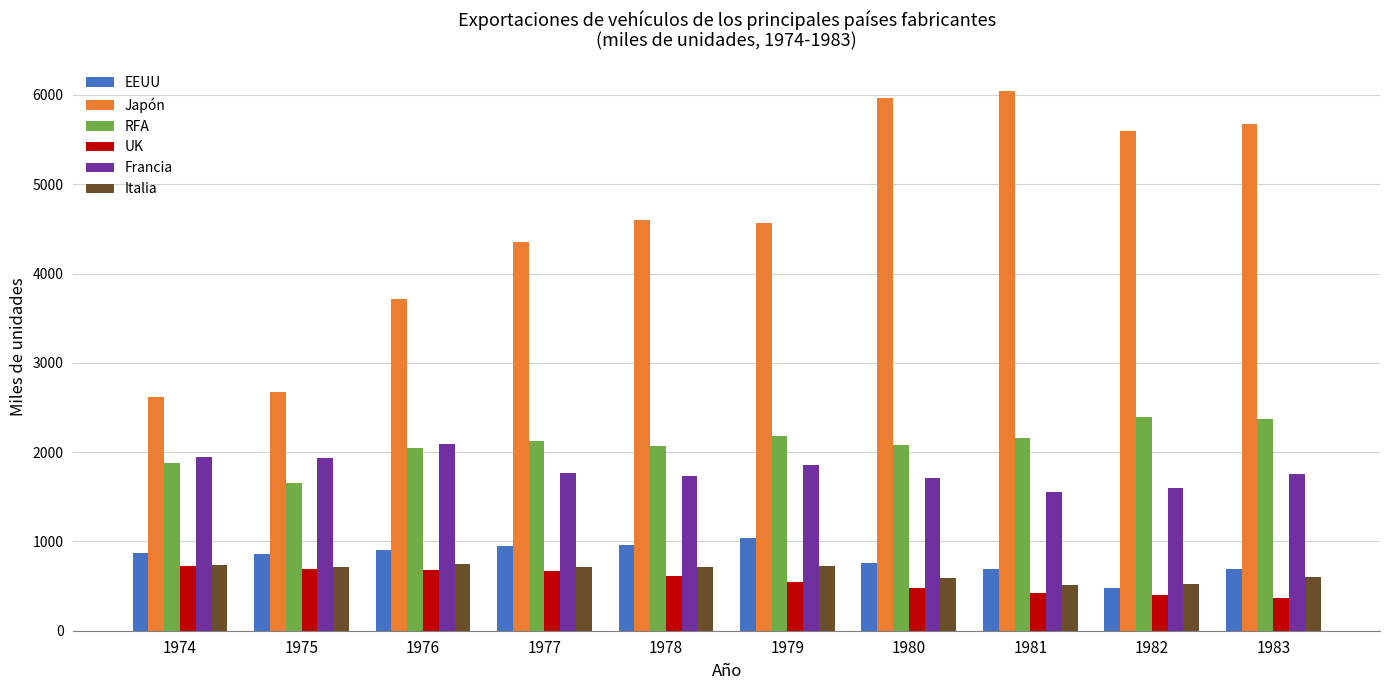

What is the lowest value of the RFA series?

1653